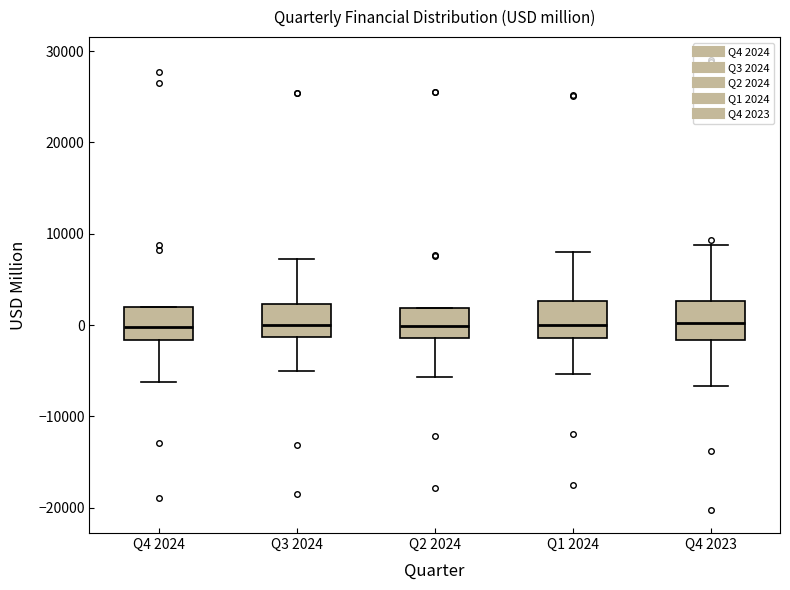

Reading left to right, transcribe this box plot: for each box, give where its median line is, the range the box spans, and where its two whiskers end, as read against the y-axis. The values are not printed on the chart, so give them approximately, as read against the axis.

Q4 2024: median 0, box -2000 to 2000, whiskers -6000 to 2000
Q3 2024: median 0, box -1000 to 2000, whiskers -5000 to 7000
Q2 2024: median 0, box -1000 to 2000, whiskers -6000 to 2000
Q1 2024: median 0, box -1000 to 3000, whiskers -5000 to 8000
Q4 2023: median 0, box -2000 to 3000, whiskers -7000 to 9000